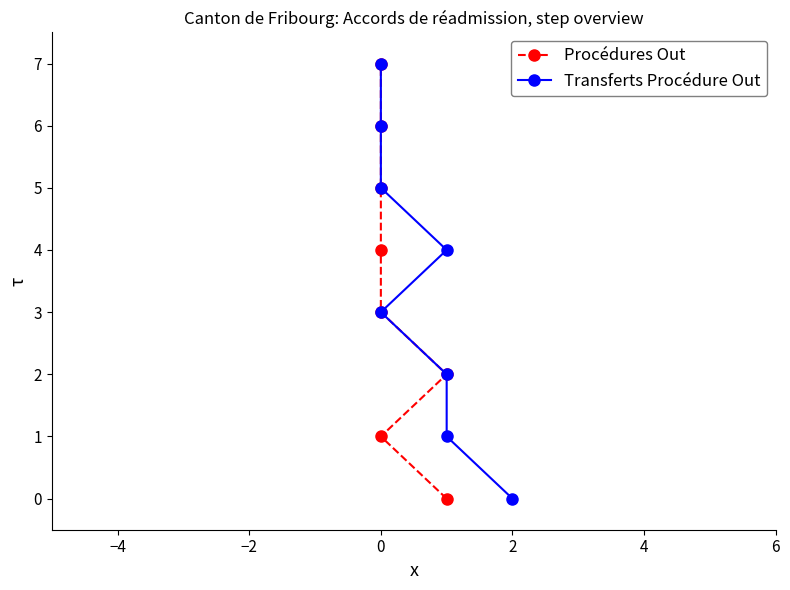

Does the chart display data point markers on the line(s)?

Yes